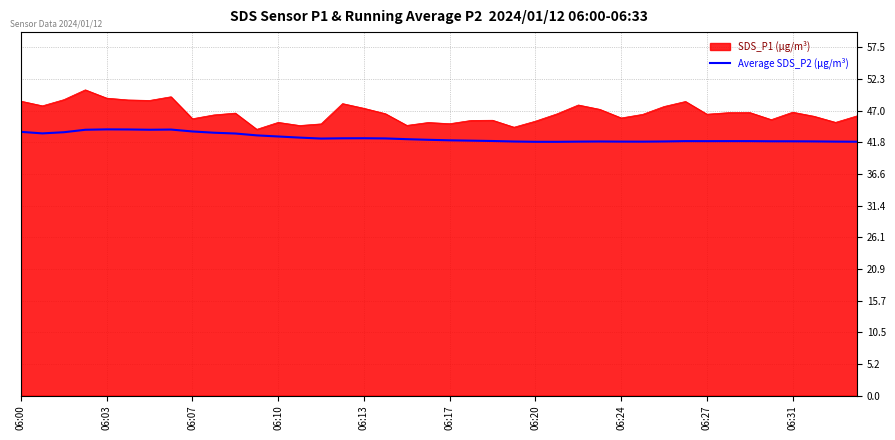

Which series has the largest total across all categories?

SDS_P1 (μg/m³)